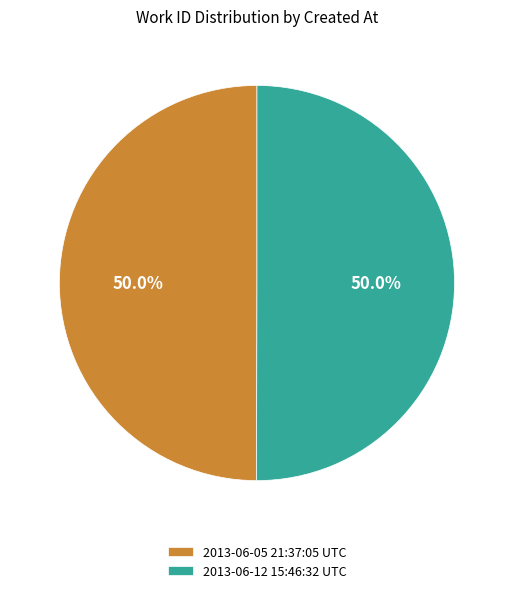

How much of the chart is everything except 2013-06-12 15:46:32 UTC?

50.0%